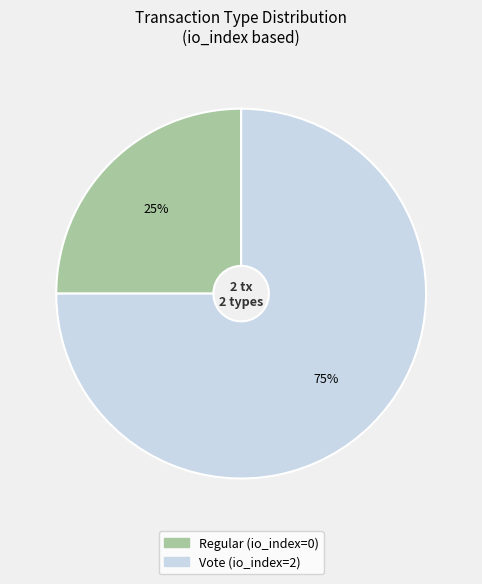

To the nearest percent, what is the difference between the largest and smallest slice percentages?

50%